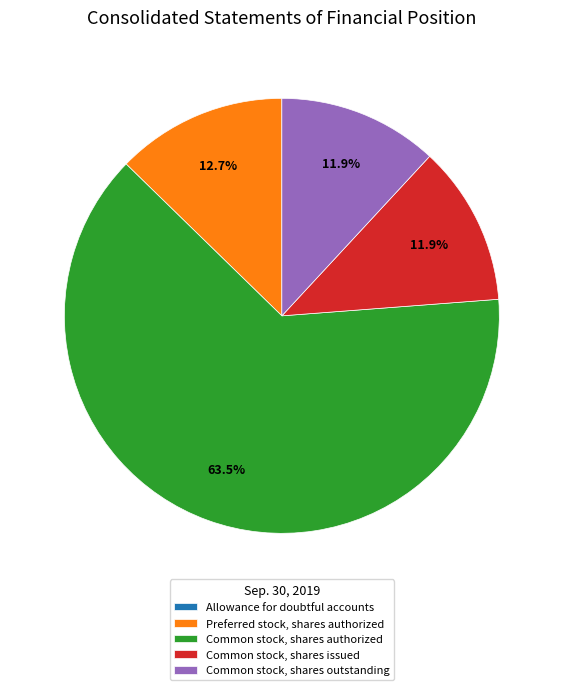

Is there a majority slice in this chart?

Yes